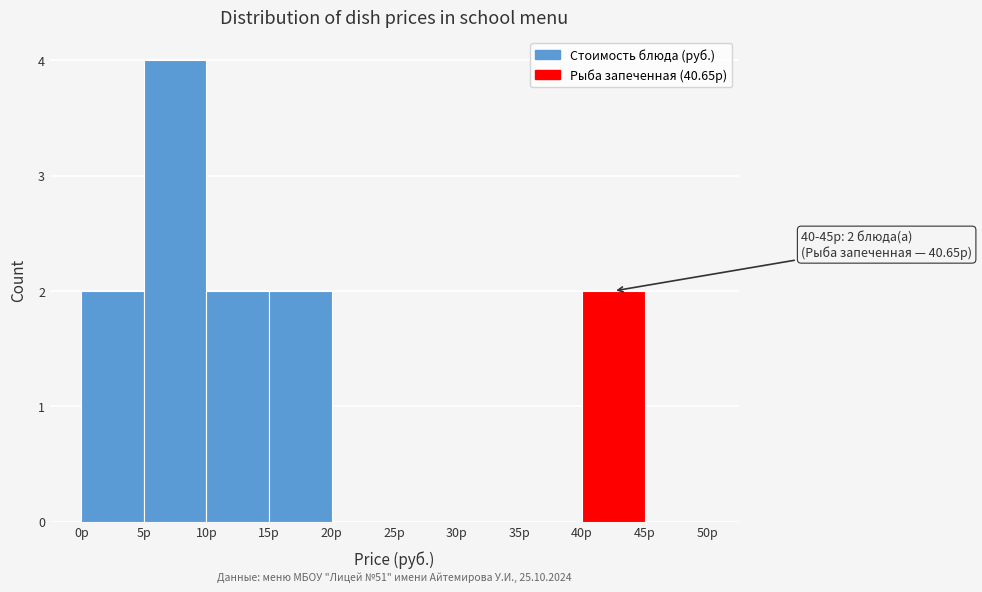

Over which range of the x-axis is the bar tallest?

5 to 10